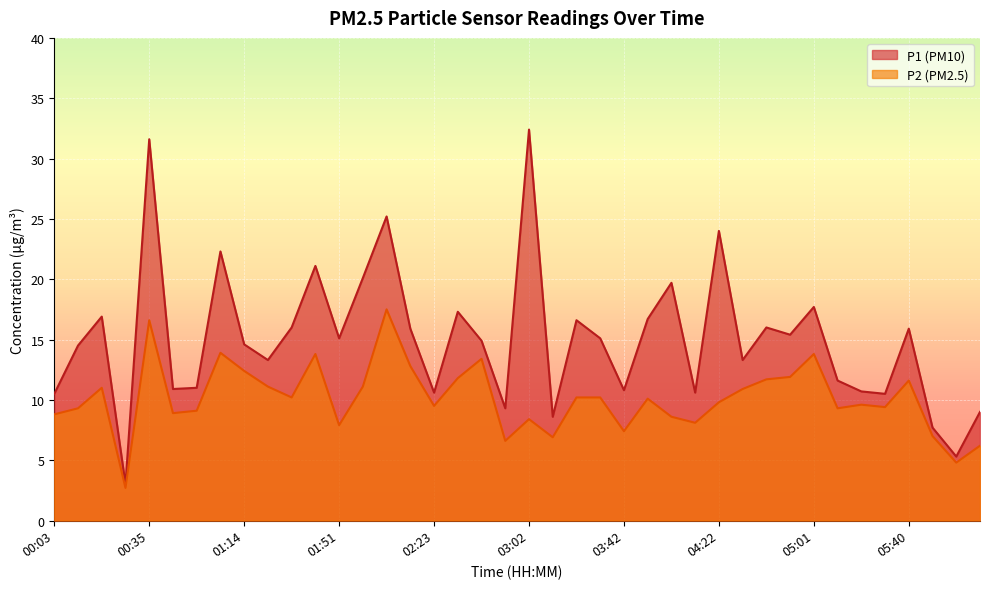

What is the difference between the maximum and minimum values in the P1 series?

29.4